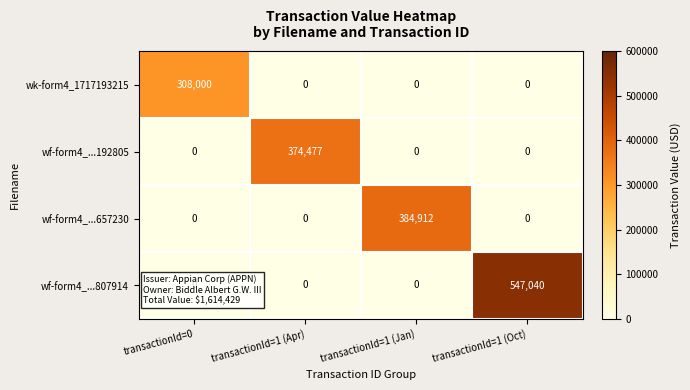

Rank the series by their maximum value, from highest to lowest.

wf-form4_...807914, wf-form4_...657230, wf-form4_...192805, wk-form4_1717193215